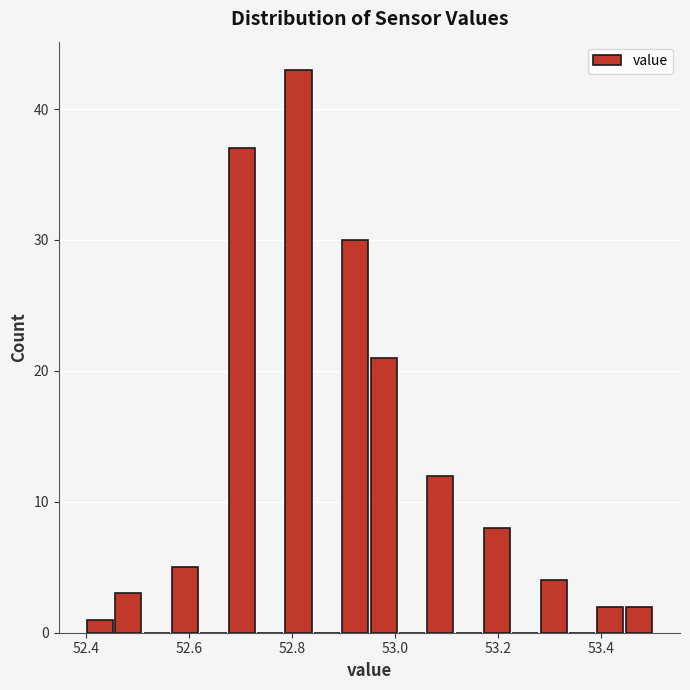

Read against the x-axis, roughly where is the centre of the tallest bar?

52.82